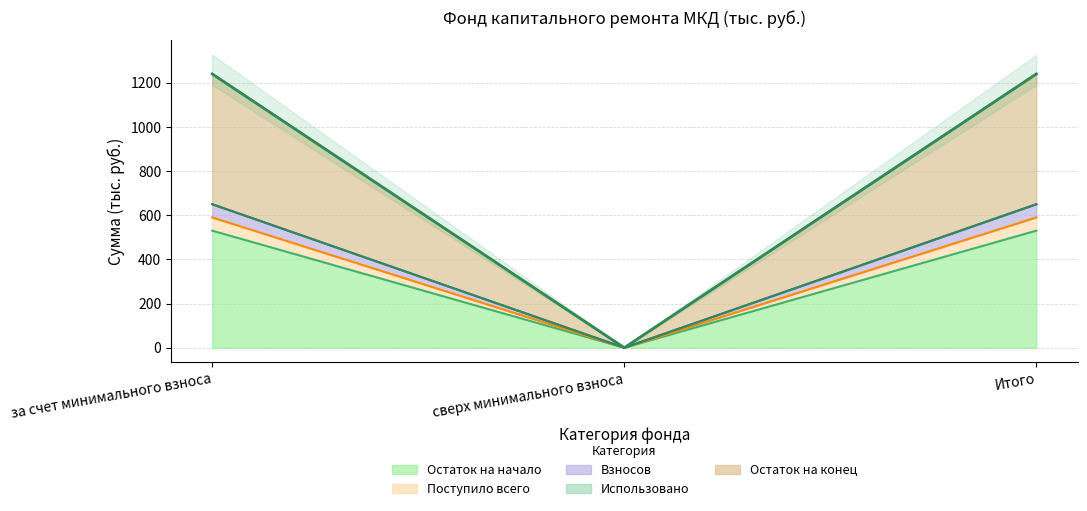

At which label does Взносов reach its peak?

за счет минимального взноса